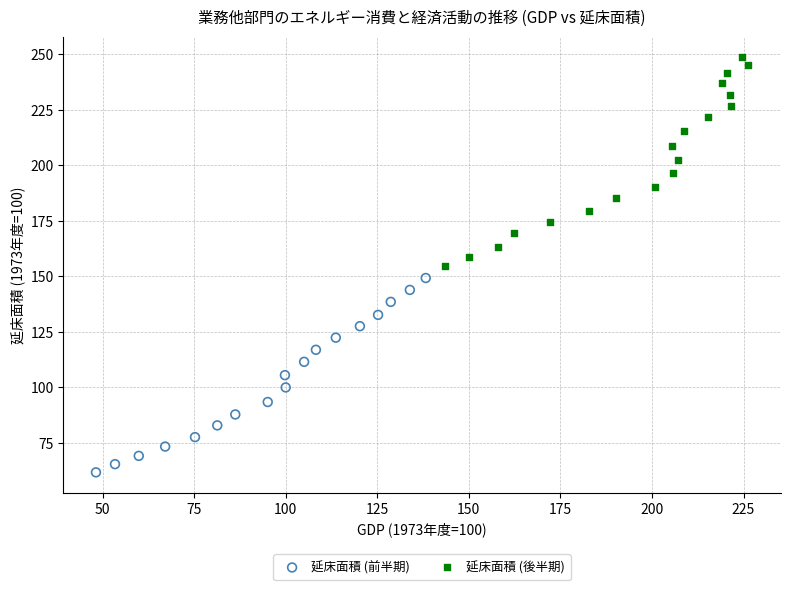

Which series contains the highest Y value?

延床面積 (後半期)